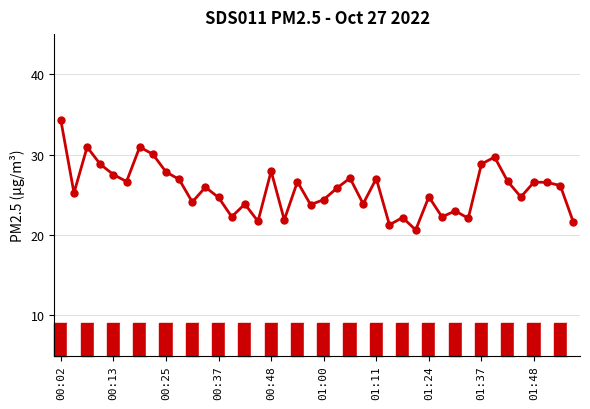

What is the greatest value displayed?

34.3